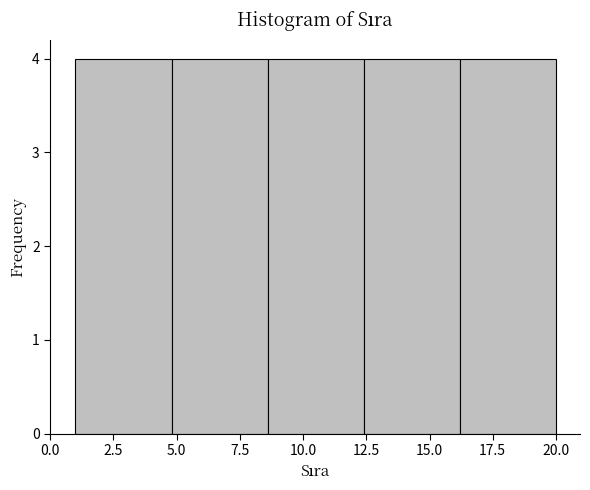

Reading left to right, list every bar in this chart as the range it spans on the x-axis followed by its height. Neither the bar edges nor the heights are printed on the chart, so give them approximately, as read against the axes.

1.0 to 4.8: 4
4.8 to 8.6: 4
8.6 to 12.4: 4
12.4 to 16.2: 4
16.2 to 20.0: 4